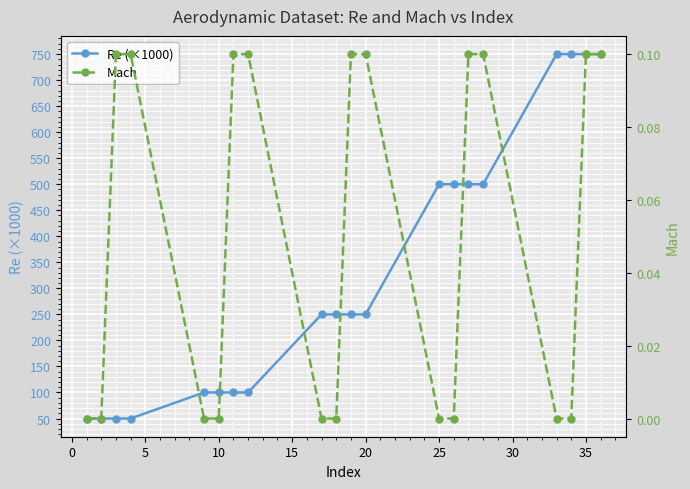

How many lines are shown in the chart?

2